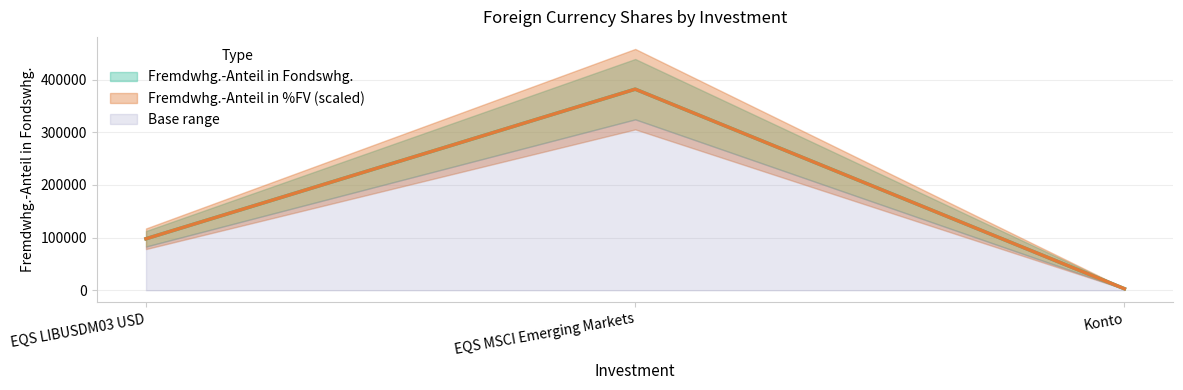

Which label corresponds to the largest value in the chart?

EQS MSCI Emerging Markets